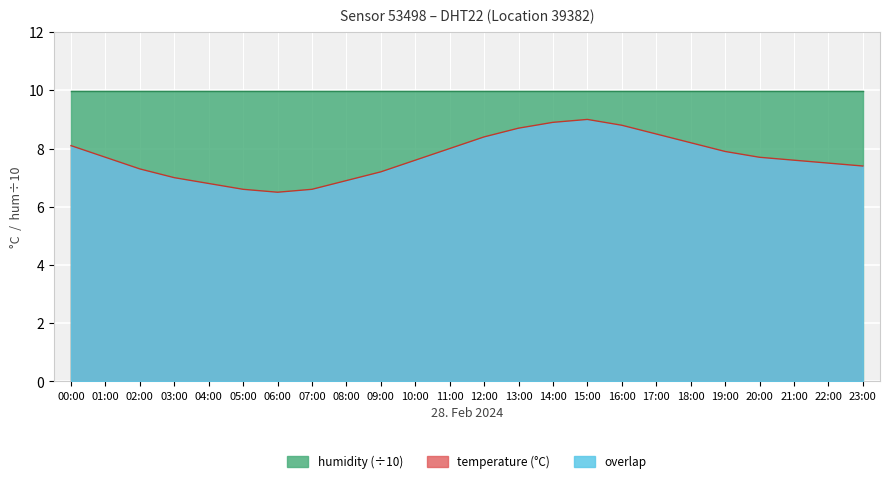

What is the label of the 15th point from the left?

14:00